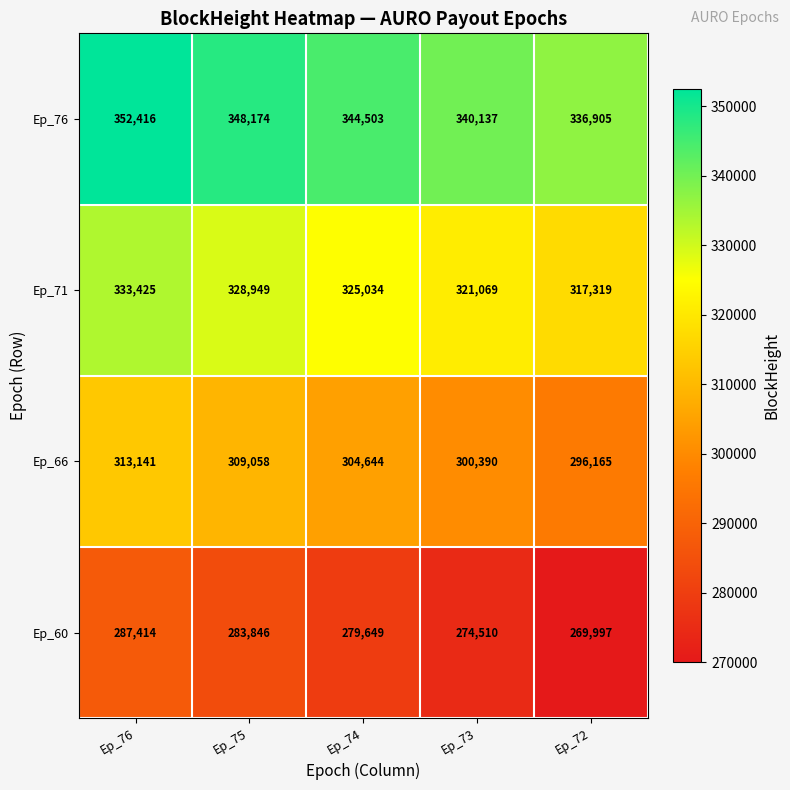

How many categories are shown in the chart?

5